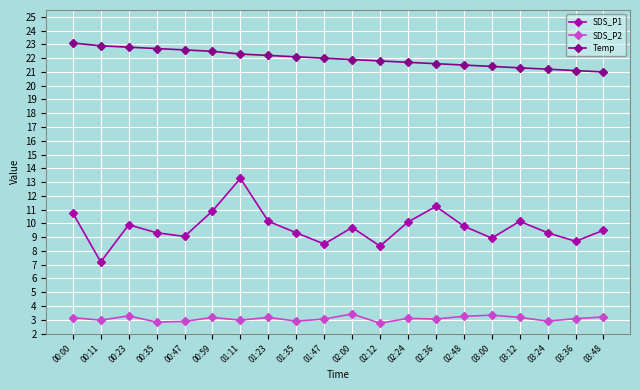

True or false: Temp has a value of 22.8 at 00:23.

True